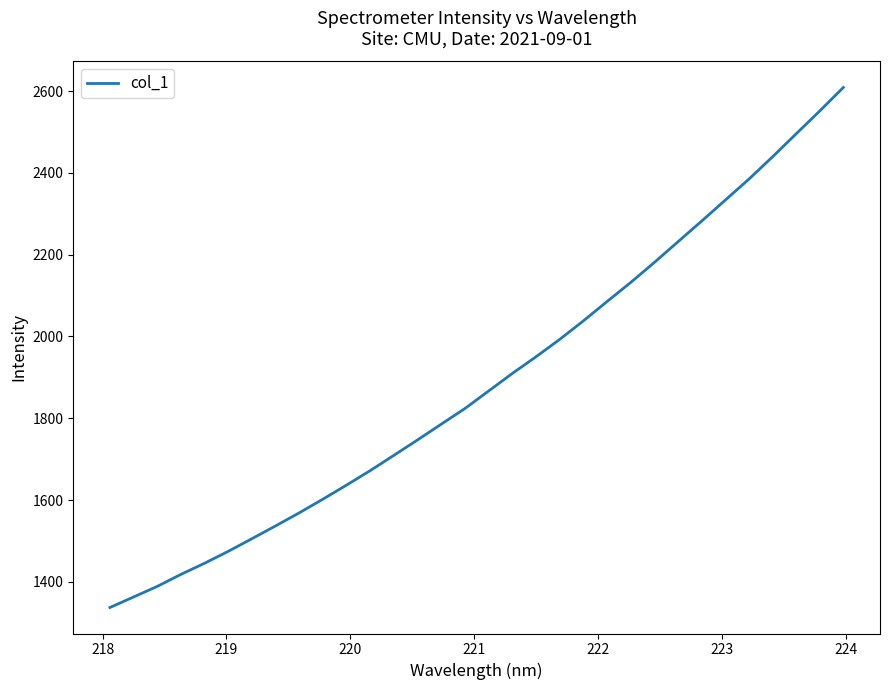

Does the chart have visible grid lines?

No